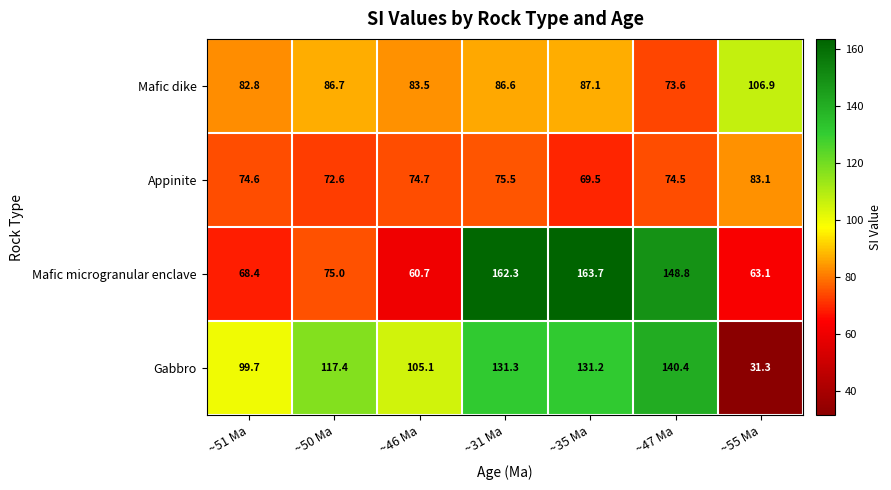

At how many categories does at least one series exceed 90?

7